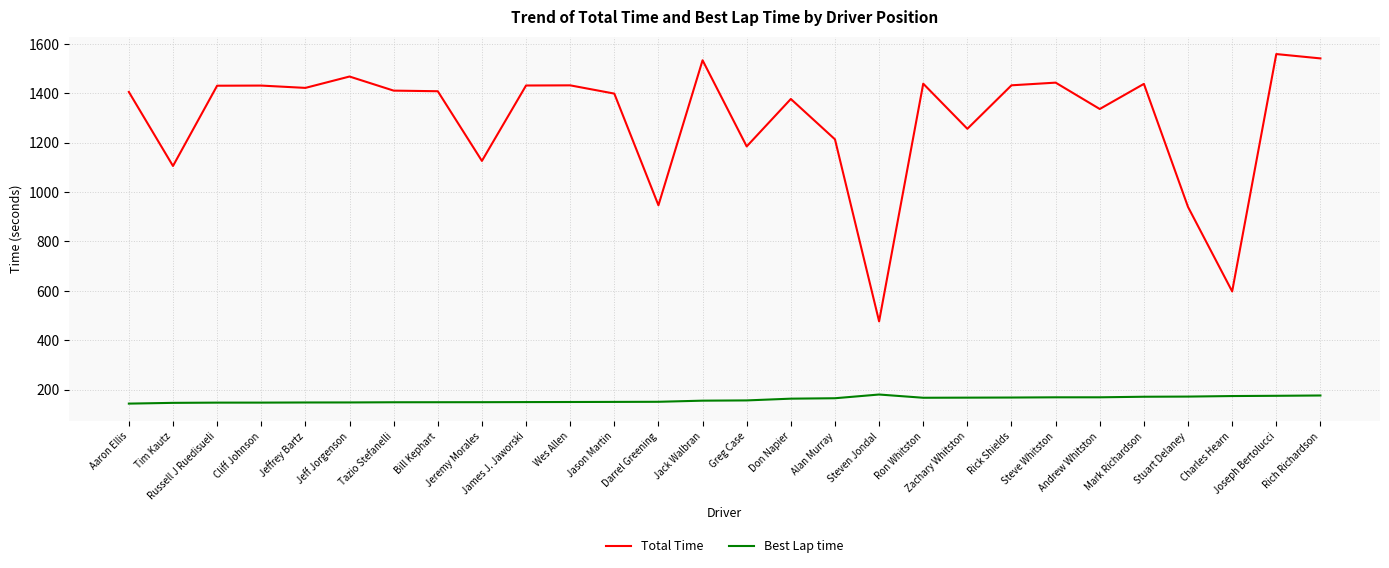

True or false: Best Lap time and Total Time cross at least once.

False